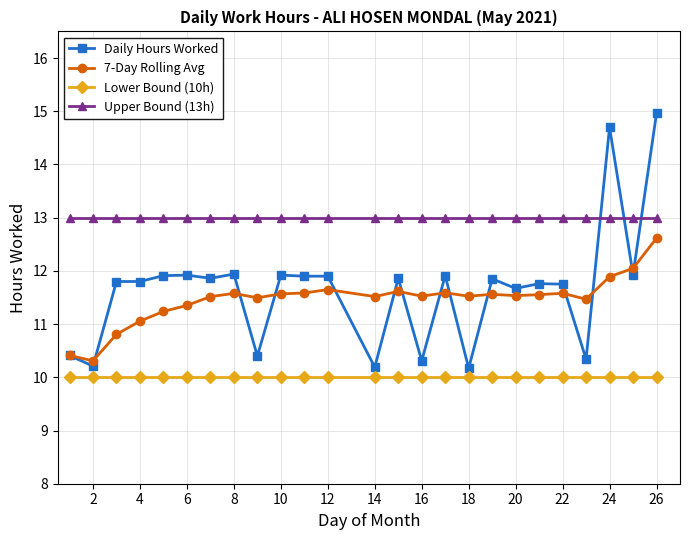

True or false: Upper Bound (13h) and Lower Bound (10h) cross at least once.

False